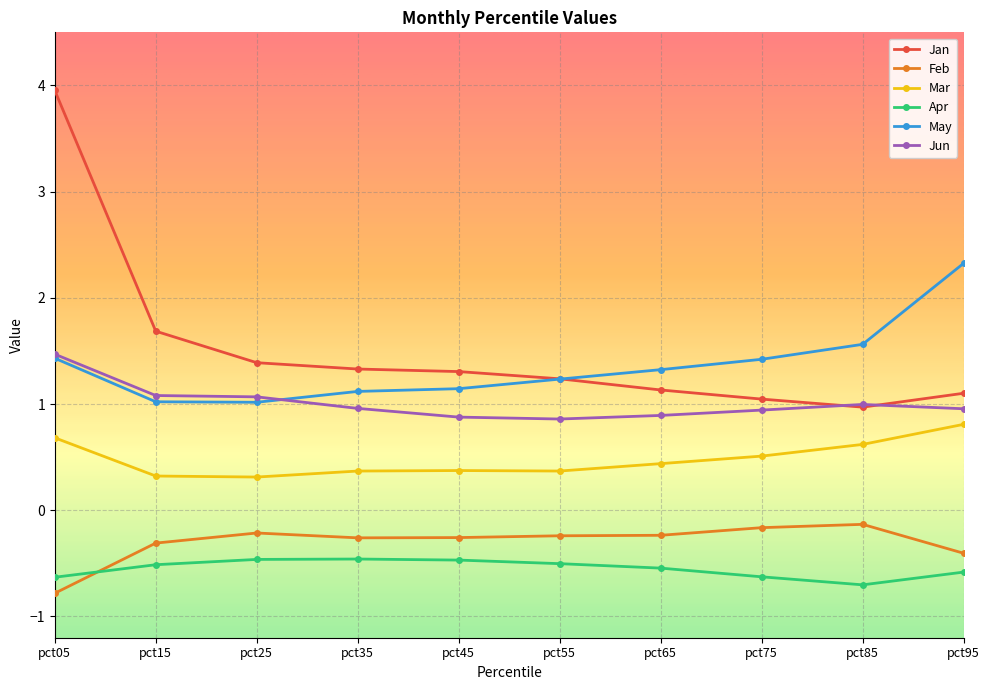

Which category has the lowest value across all series?

pct05